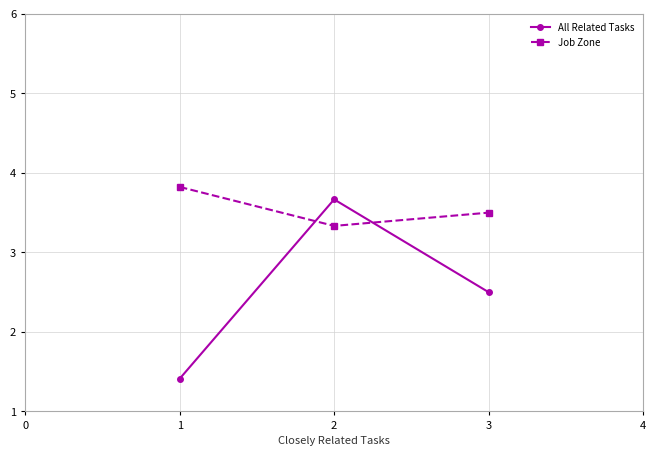

Reading left to right, extract all data points from this chart.

All Related Tasks: 1.4	3.7	2.5
Job Zone: 3.8	3.3	3.5